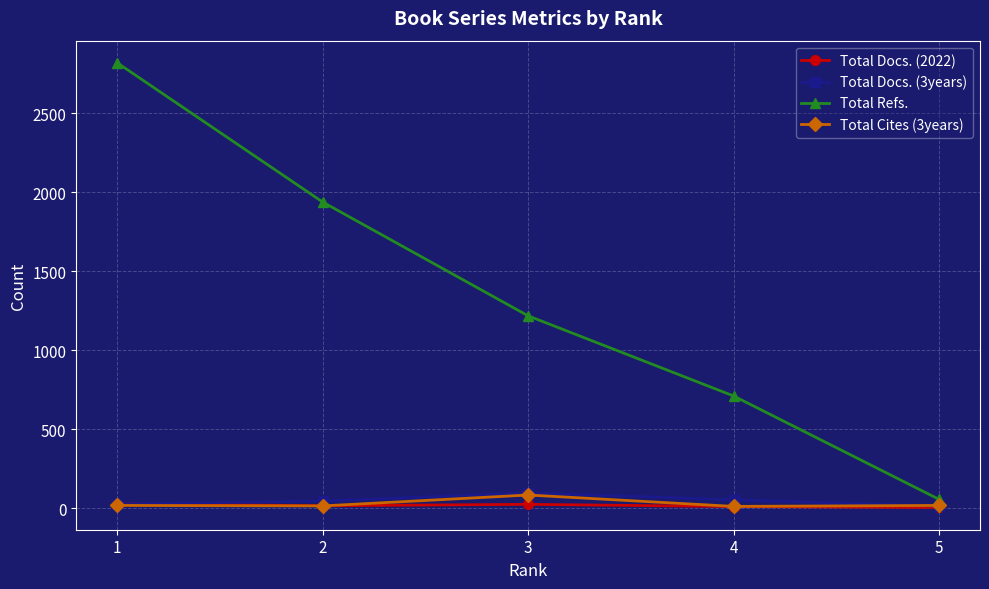

True or false: Total Refs. has more than 1 interior local peaks.

False